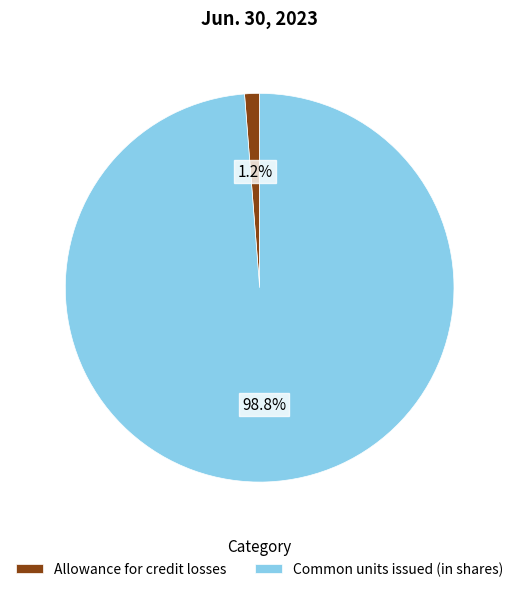

How much of the chart is everything except Allowance for credit losses?

98.8%